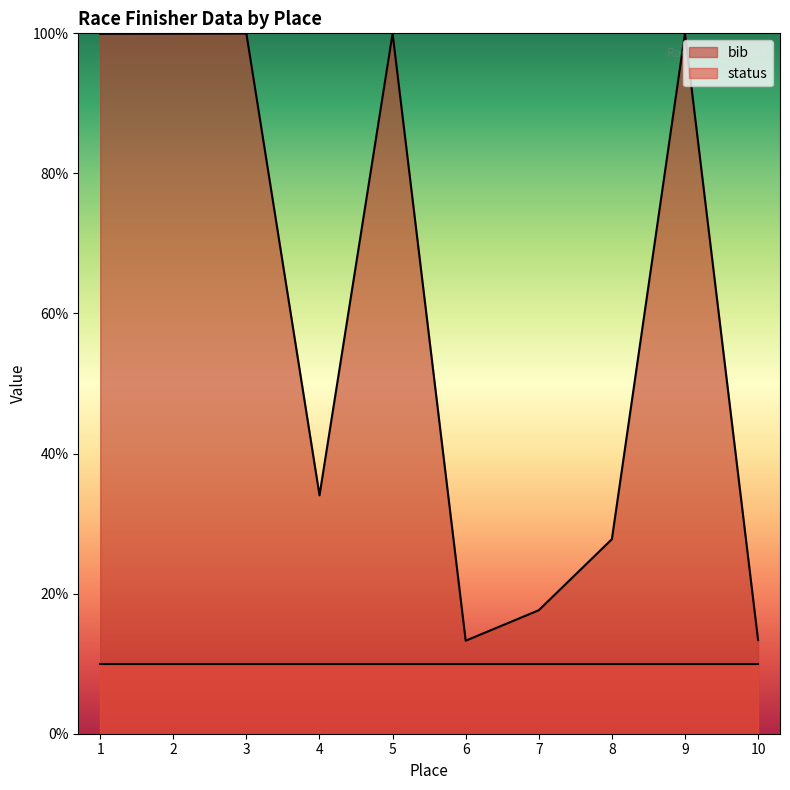

Reading left to right, what are all the values shown in this chart?

99.9	99.9	100.0	34.0	100.0	13.3	17.6	27.8	100.0	13.4